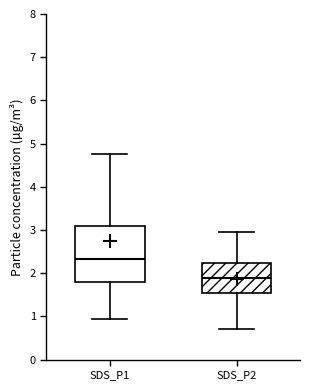

Reading left to right, read every box against the y-axis: the position of its median line, the range the box covers, and the ends of its whiskers. The values are not printed on the chart, so give them approximately, as read against the axis.

SDS_P1: median 2.3, box 1.8 to 3.1, whiskers 0.9 to 4.8
SDS_P2: median 1.9, box 1.5 to 2.2, whiskers 0.7 to 3.0